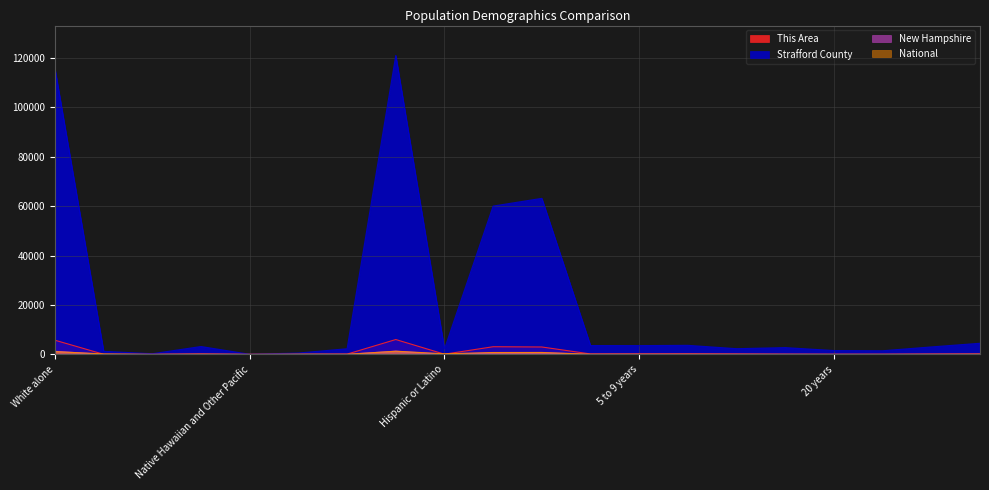

Which has a higher value, Black or African American alone or 20 years?

Black or African American alone